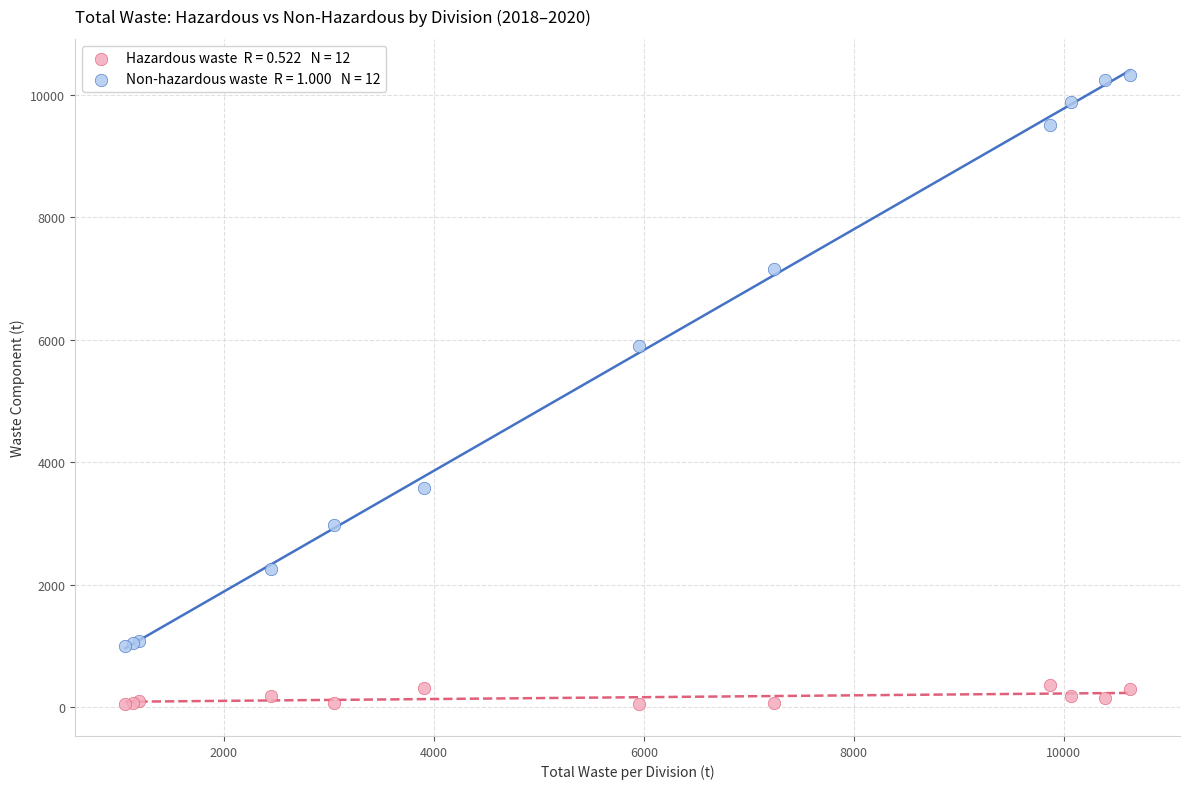

Across all series, what Y value is closest to 5188?

5898